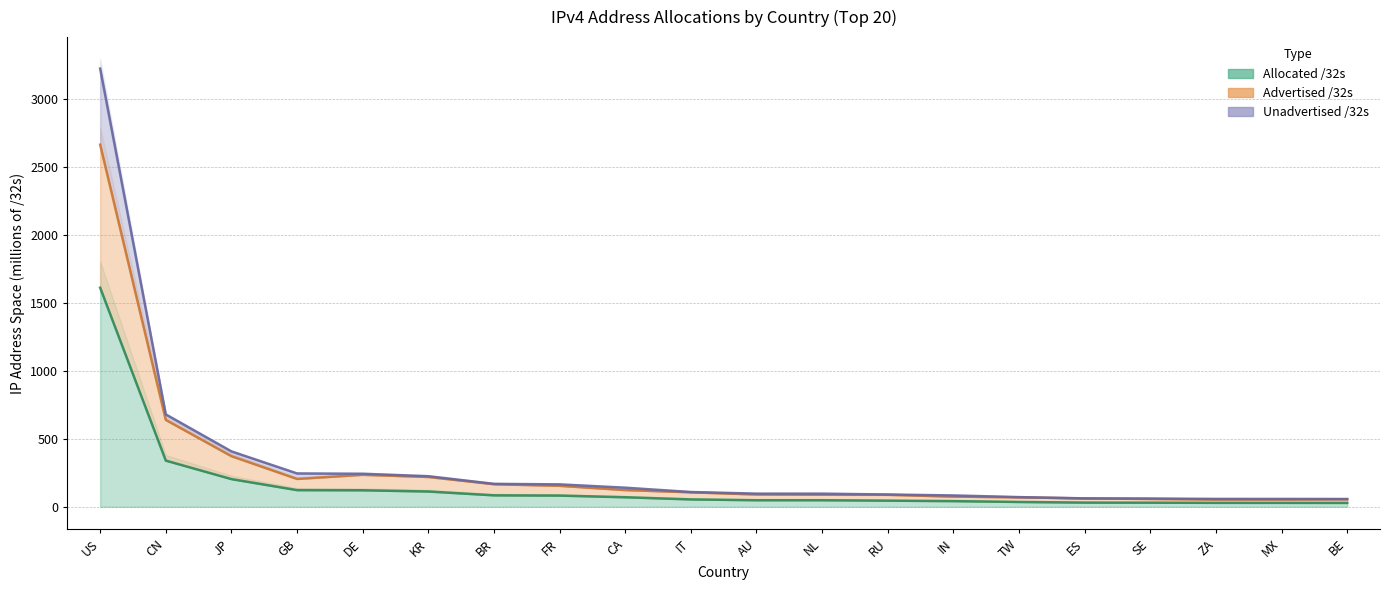

What is the label of the 14th point from the left?

IN